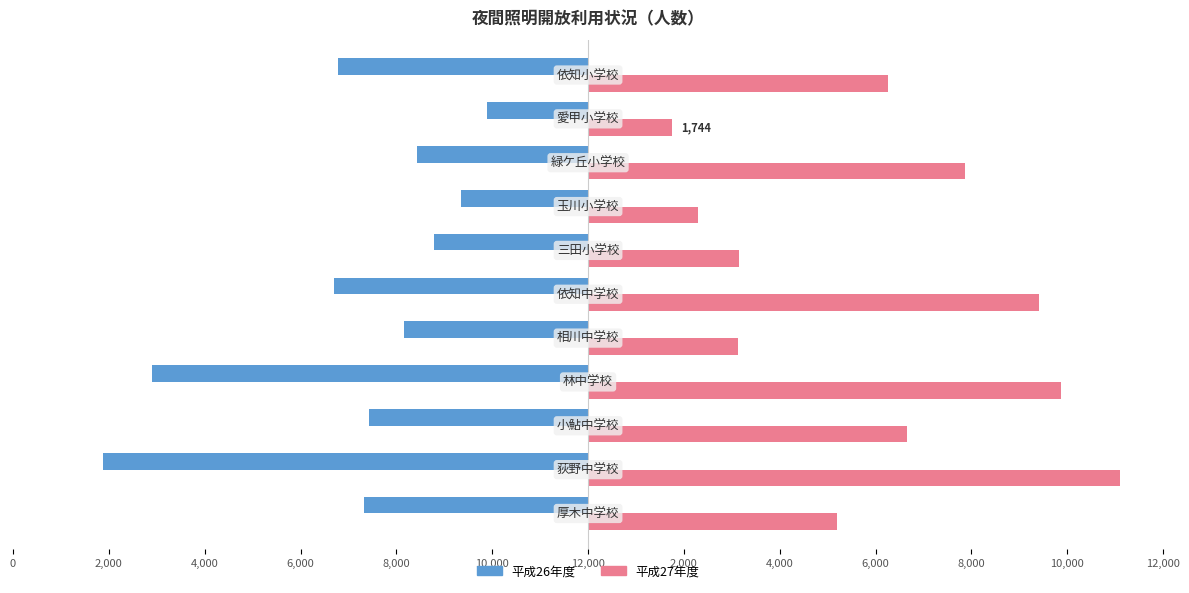

What are all the series names shown in the legend?

平成26年度, 平成27年度